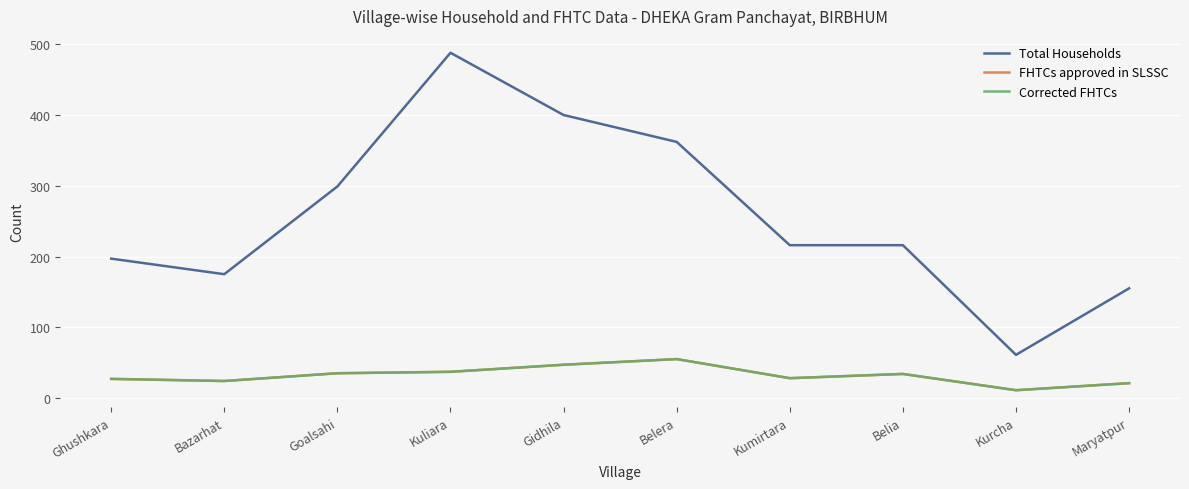

Where is the first local minimum for Corrected FHTCs?

Bazarhat